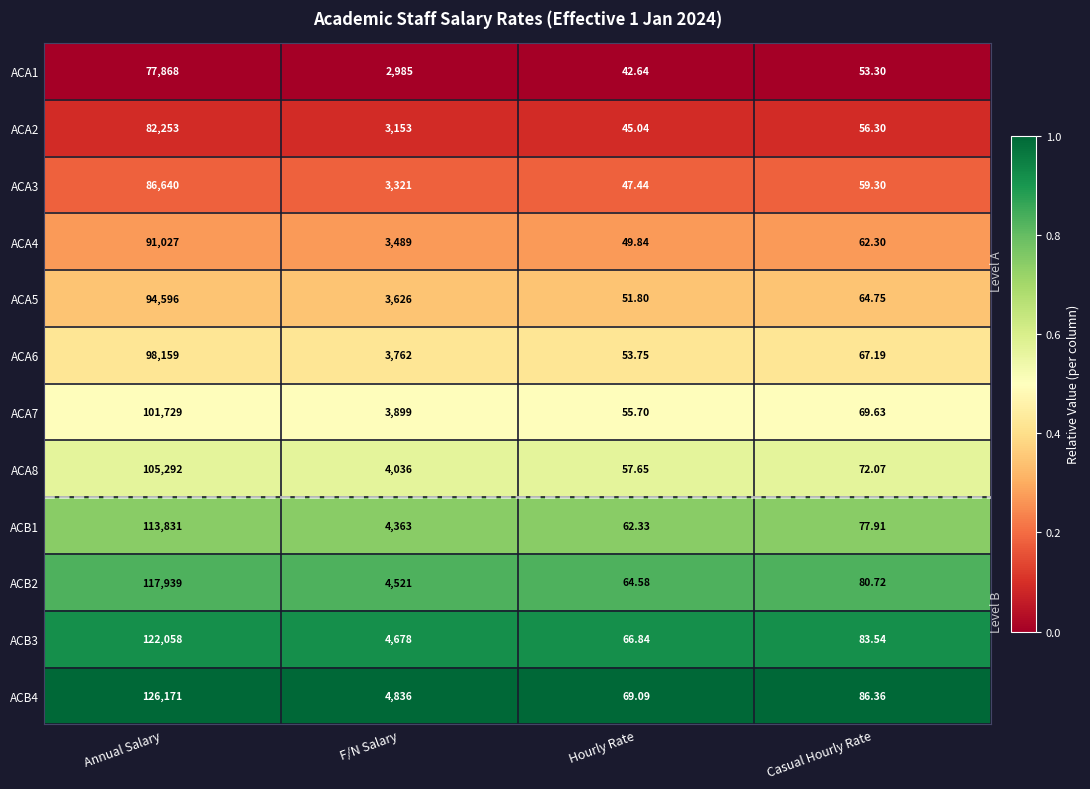

Which series has the largest total across all categories?

ACB4